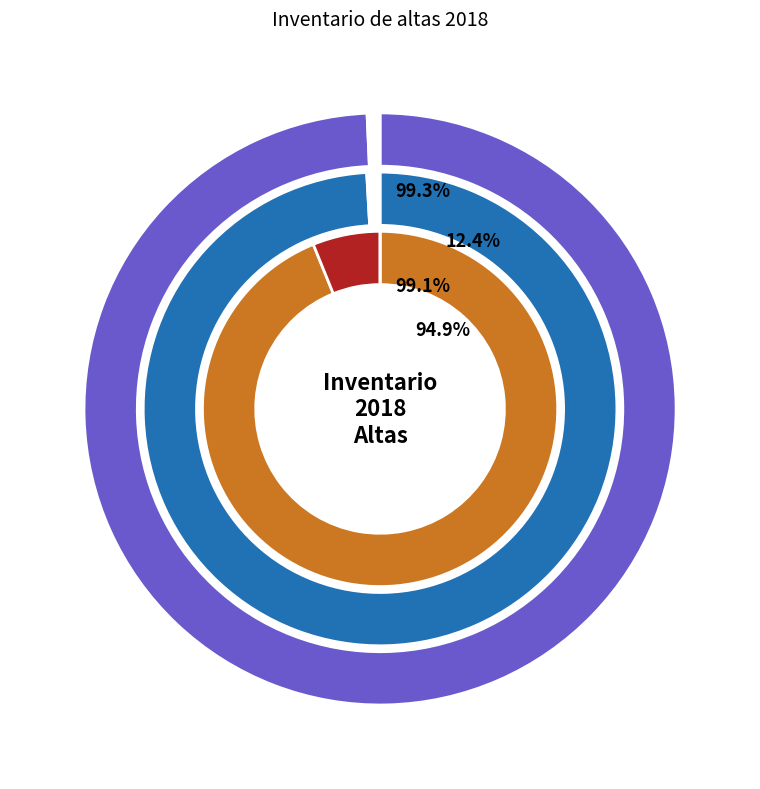

Approximately how many times larger is the value at COMPUTADORA HP DESK (1) compared to SOFTWARE CONTABLE SAACG.NET?

0.6